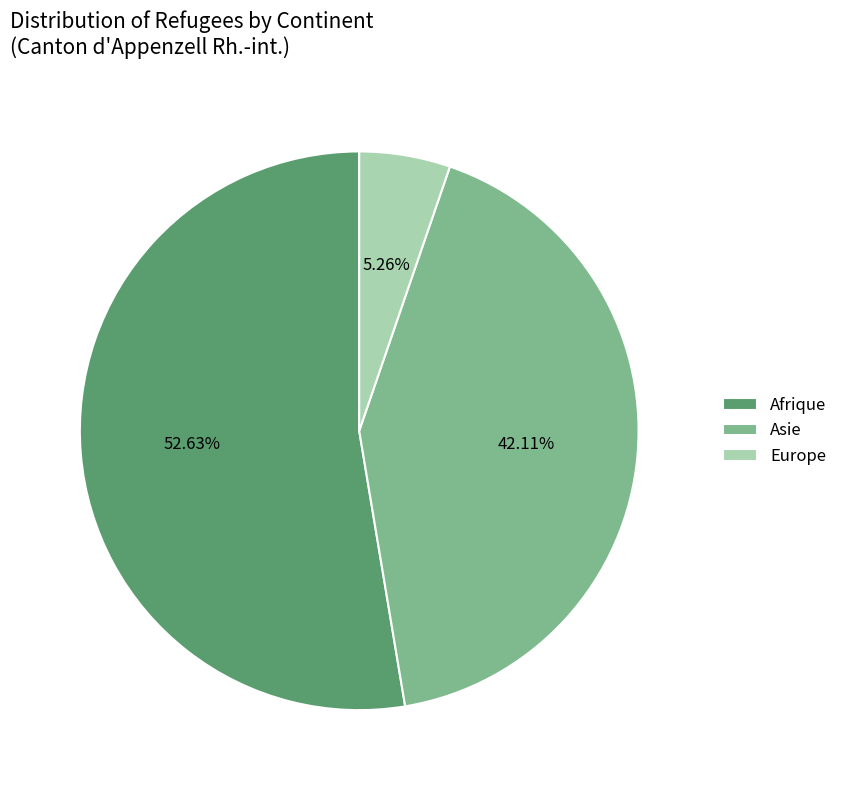

To the nearest percent, what is the difference between the largest and smallest slice percentages?

47%